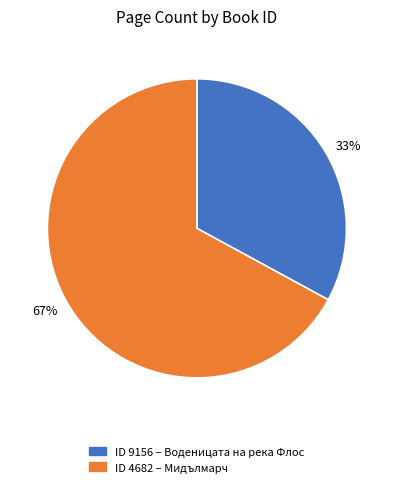

Rank the categories by value from lowest to highest.

33%, 67%